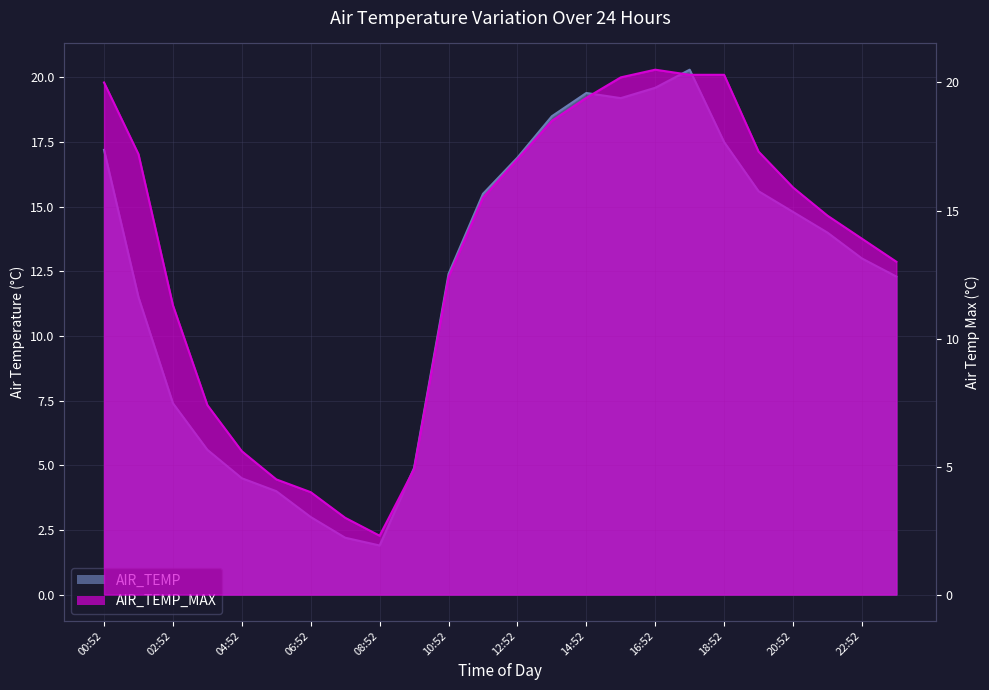

What is the difference between the maximum and second lowest values in the AIR_TEMP series?

18.1